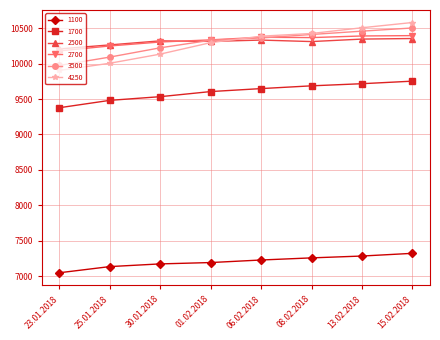

How many series are shown in this chart?

6